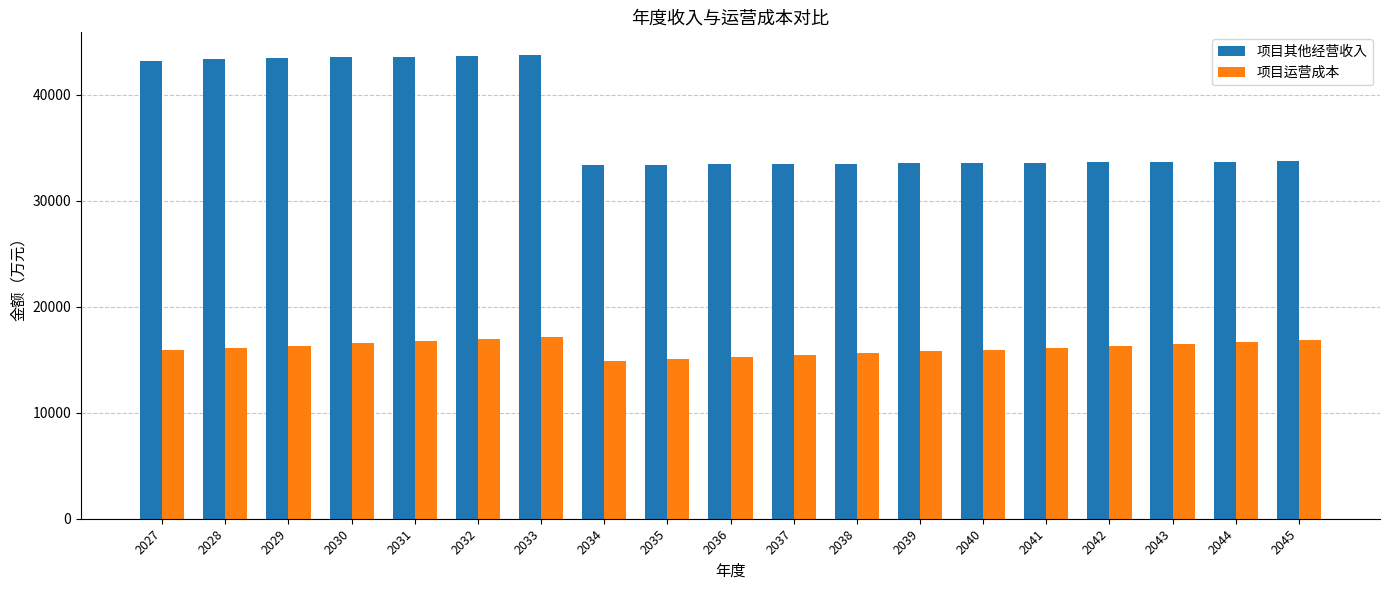

List the series in order of their peak value, highest first.

项目其他经营收入, 项目运营成本